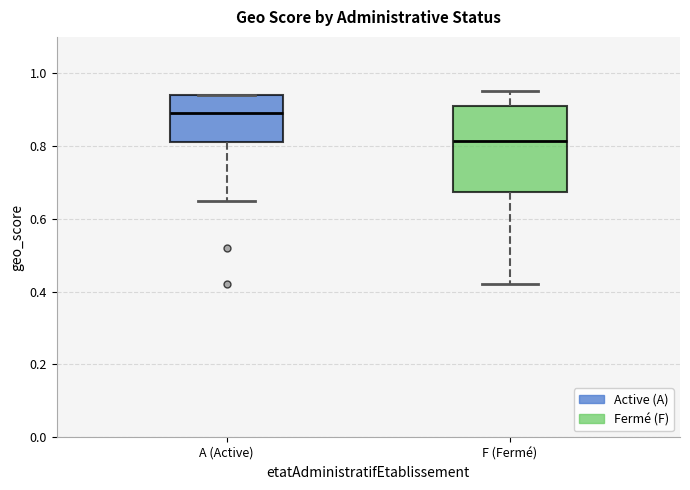

Reading left to right, read every box against the y-axis: the position of its median line, the range the box covers, and the ends of its whiskers. The values are not printed on the chart, so give them approximately, as read against the axis.

A (Active): median 0.90, box 0.82 to 0.94, whiskers 0.66 to 0.94
F (Fermé): median 0.82, box 0.68 to 0.92, whiskers 0.42 to 0.96